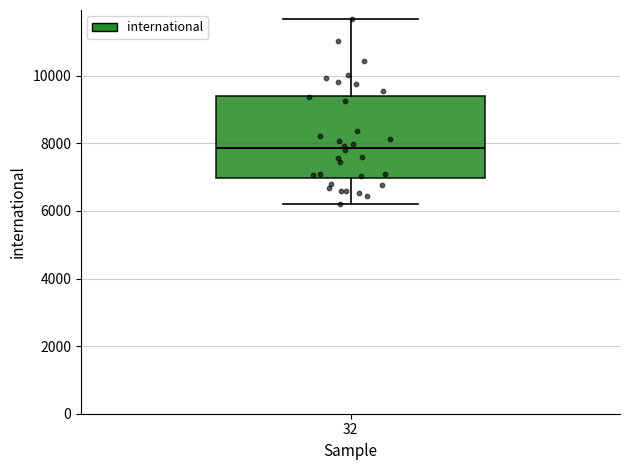

Transcribe this box plot: give where the median line is, the range the box spans, and where the two whiskers end, as read against the y-axis. The values are not printed on the chart, so give them approximately, as read against the axis.

median 7800, box 7000 to 9400, whiskers 6200 to 11600